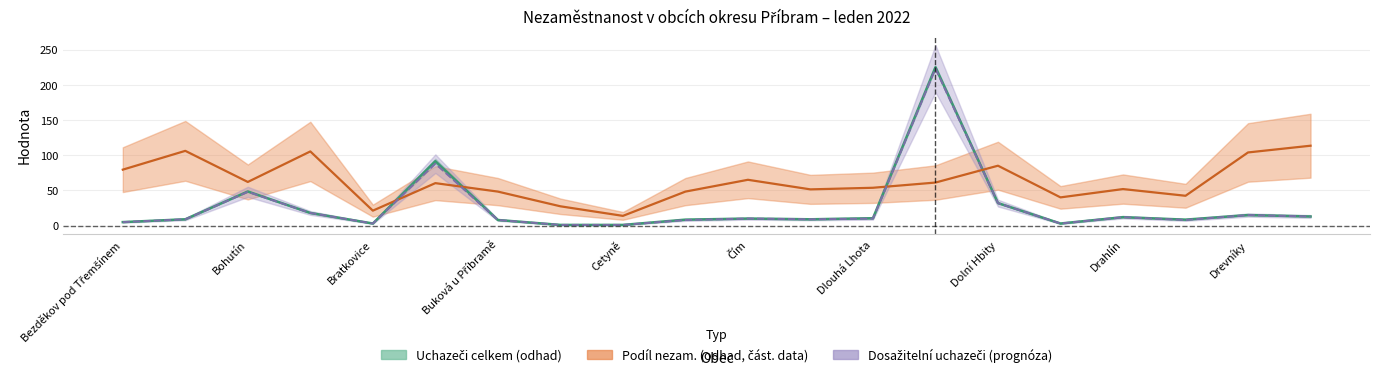

Between 8 and 9, which is larger?

9